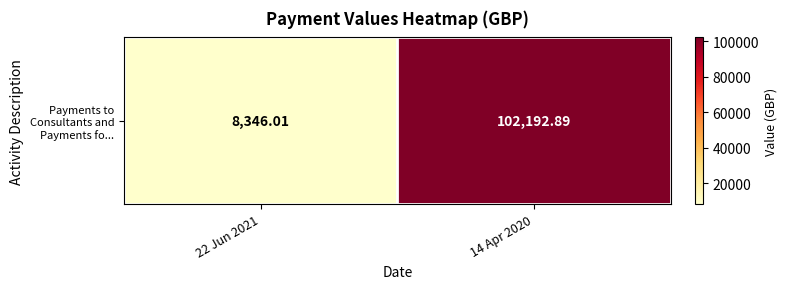

Reading left to right, transcribe all the data shown in this chart.

8346.0	102192.9